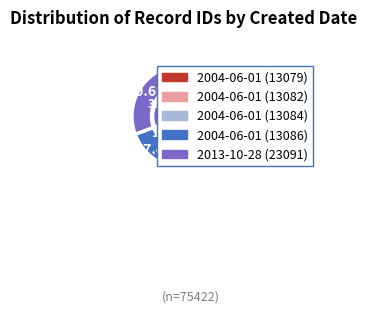

Is there a majority slice in this chart?

No